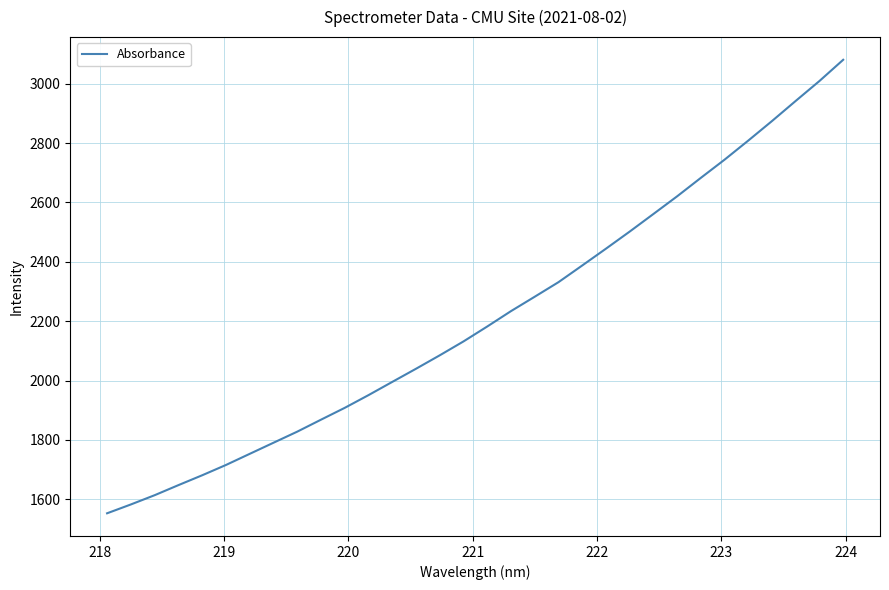

What is the difference between the maximum and minimum values?

1528.5